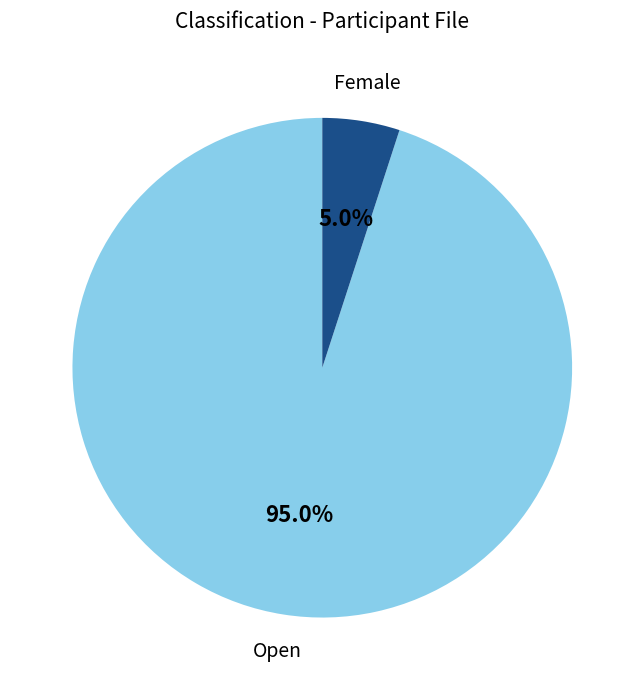

To the nearest percent, what is the average slice percentage?

50%